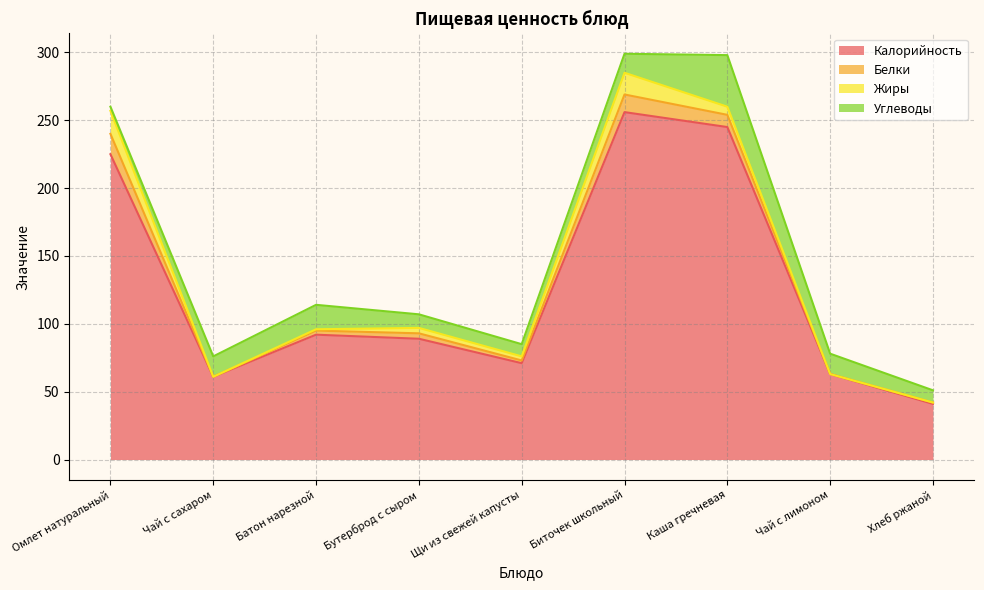

Where is the first local maximum for Жиры?

Бутерброд с сыром